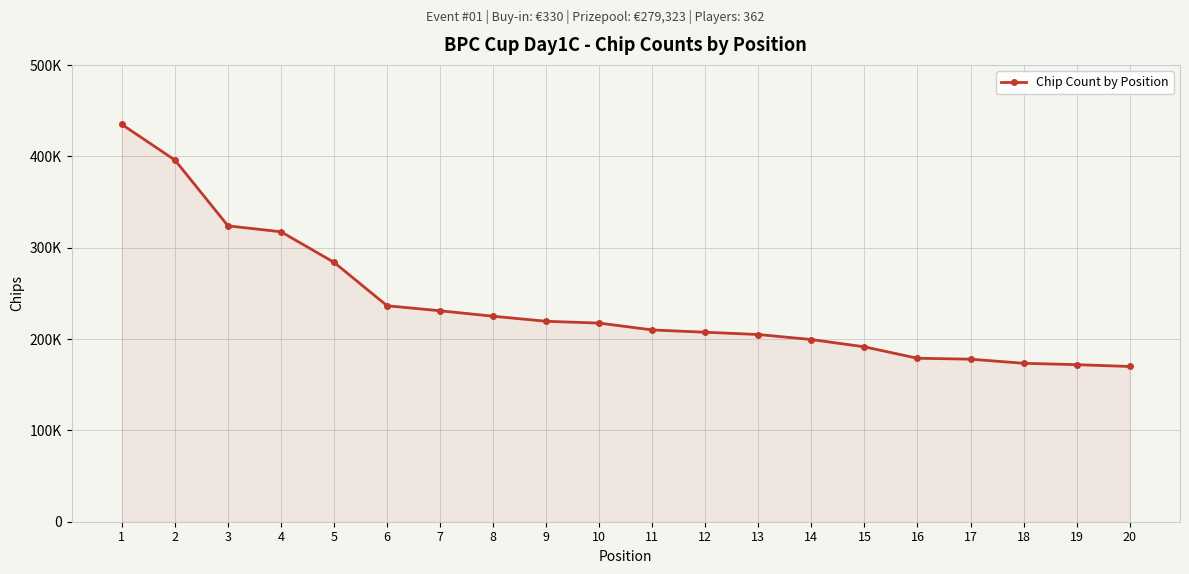

Does the chart have visible grid lines?

Yes